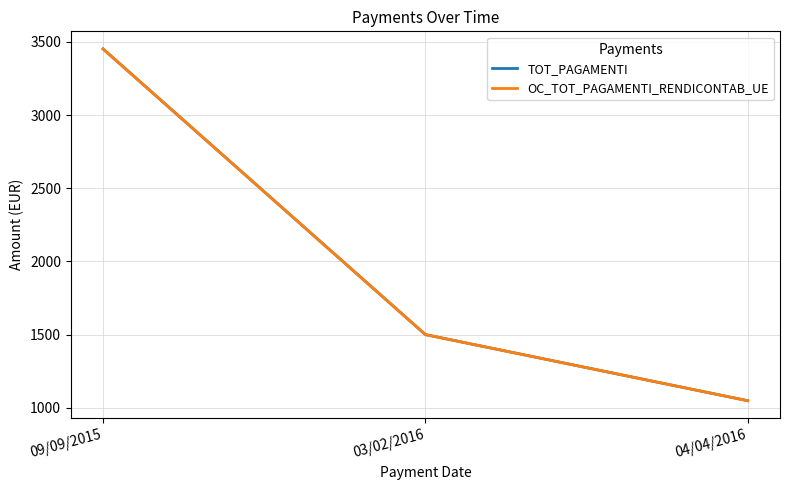

Does the chart display data point markers on the line(s)?

No